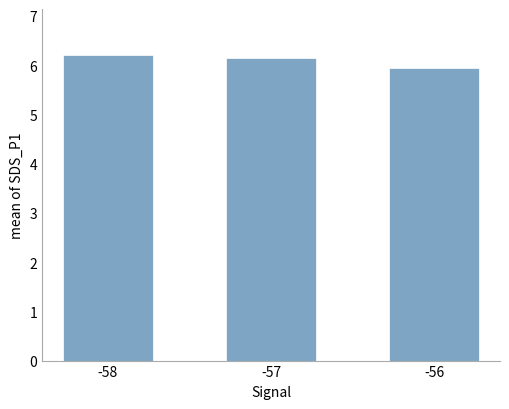

Count the number of values greater than 6.

2